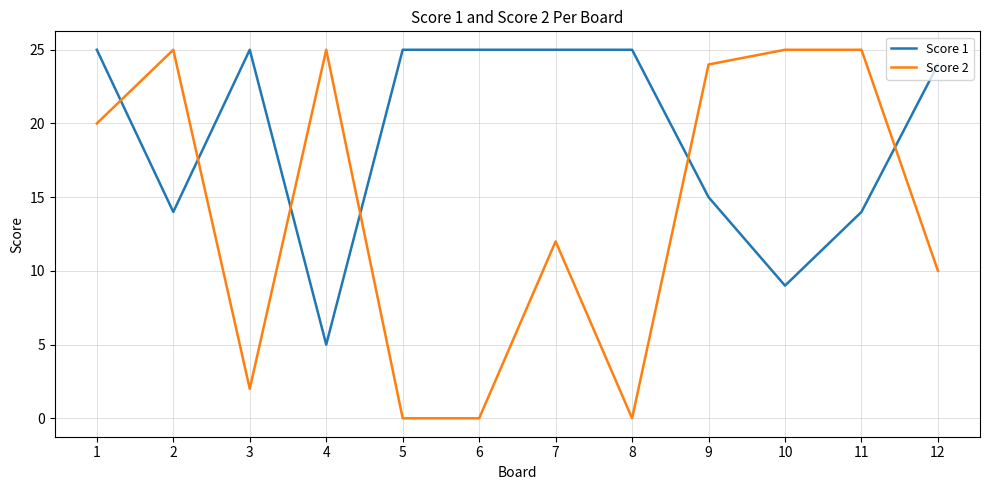

At which category is the sum across all series the highest?

1